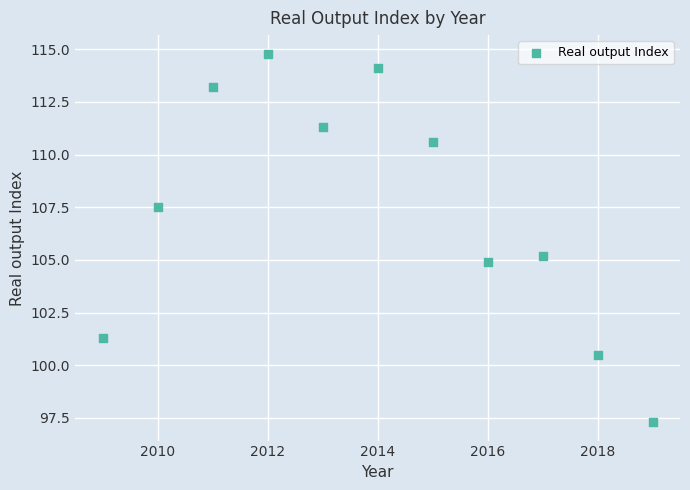

What is the range of X values (max minus min)?

10.0